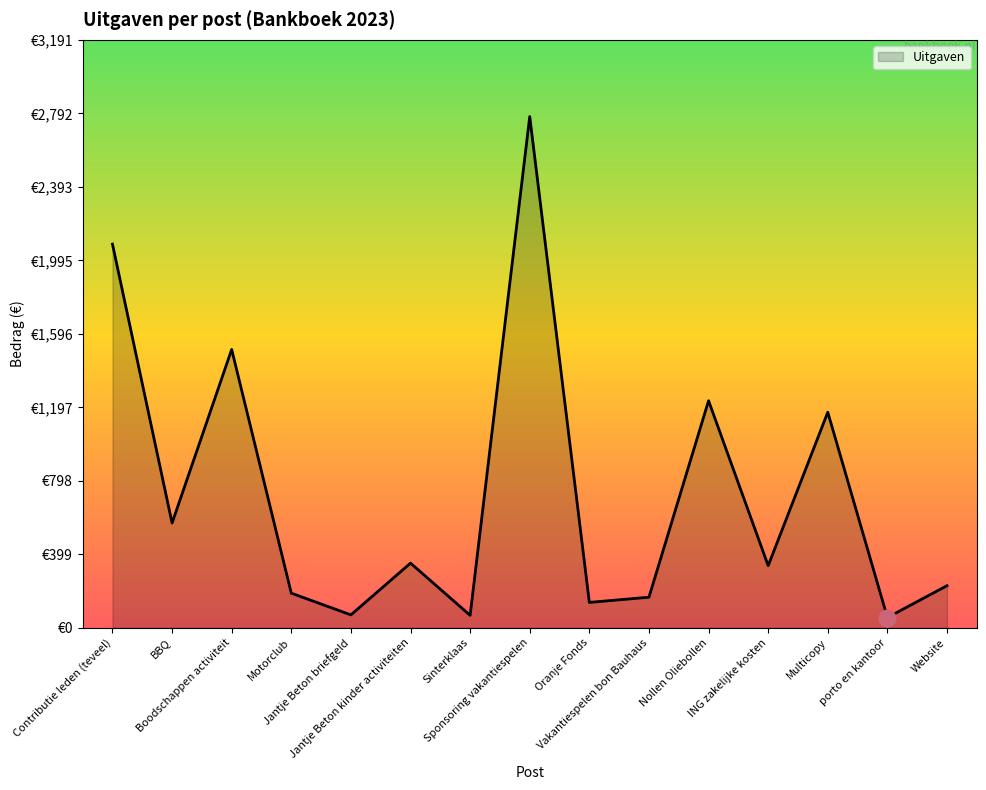

Which label corresponds to the largest value in the chart?

Sponsoring vakantiespelen